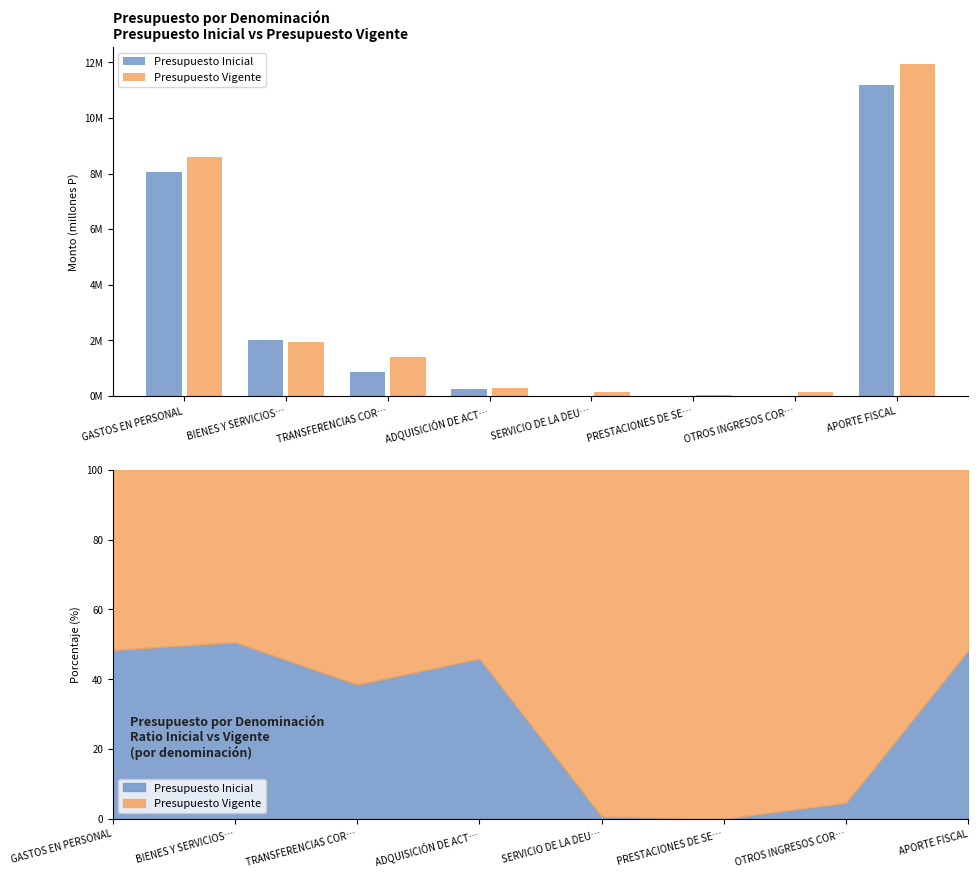

What is the difference between the second highest and second lowest values in the Presupuesto Inicial series?

8.1